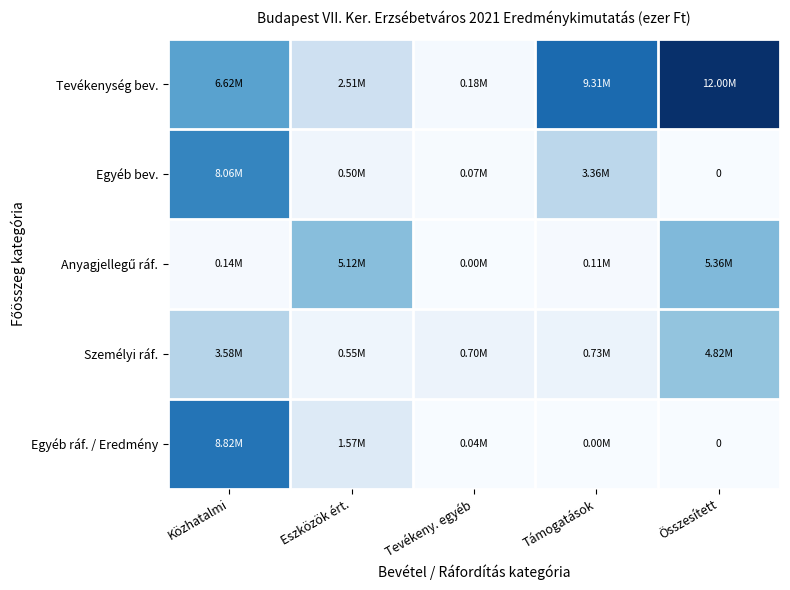

How many distinct data groups are displayed?

5